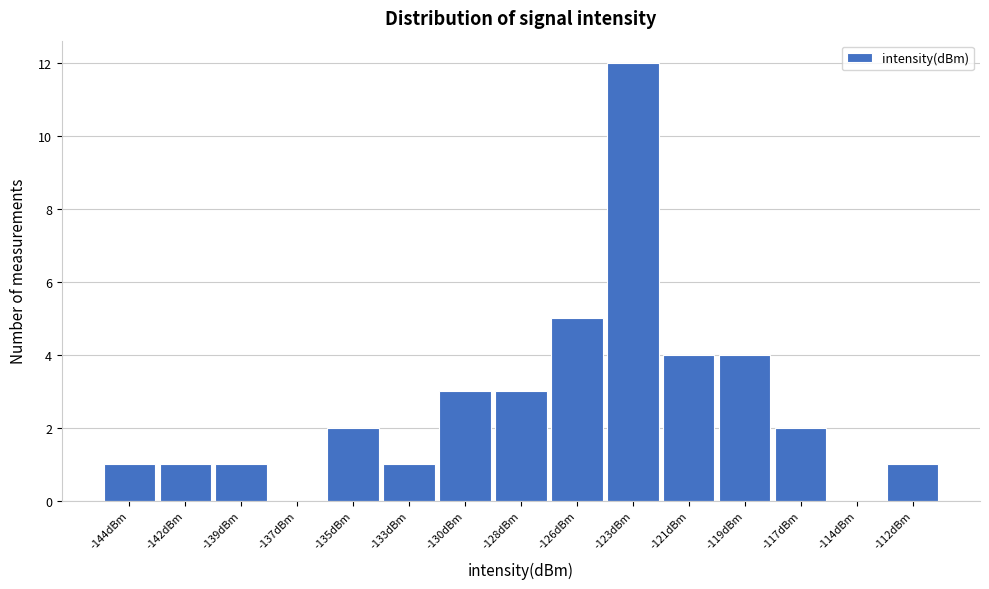

Reading left to right, list all the values displayed in this chart.

-144dBm=1	-142dBm=1	-139dBm=1	-137dBm=0	-135dBm=2	-133dBm=1	-130dBm=3	-128dBm=3	-126dBm=5	-123dBm=12	-121dBm=4	-119dBm=4	-117dBm=2	-114dBm=0	-112dBm=1